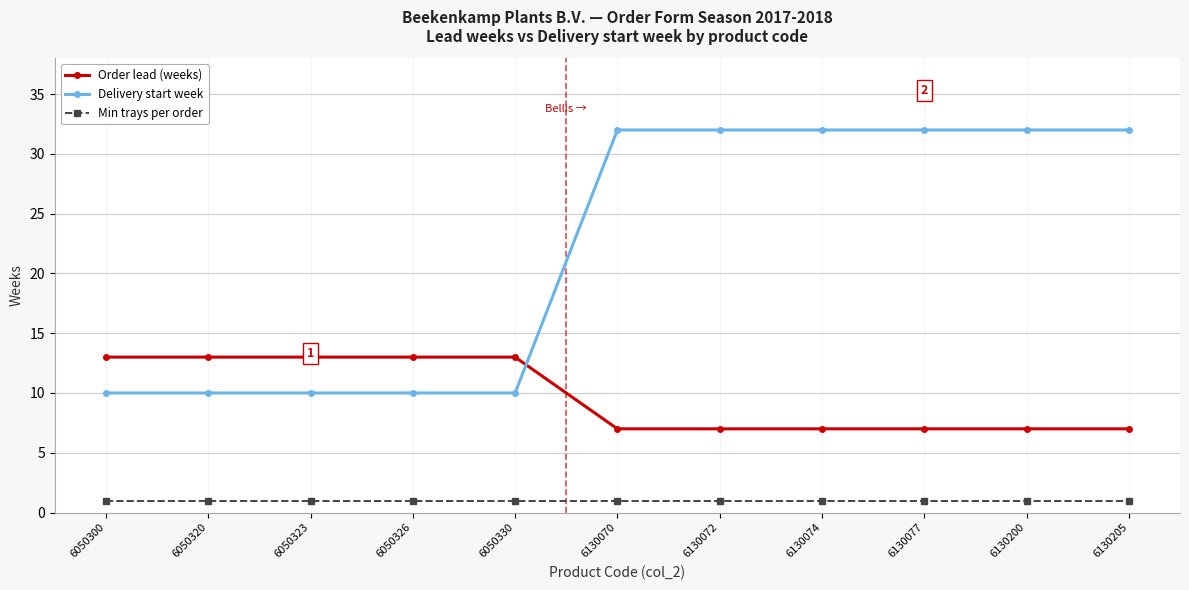

How many data points in Delivery start week are less than 32?

5